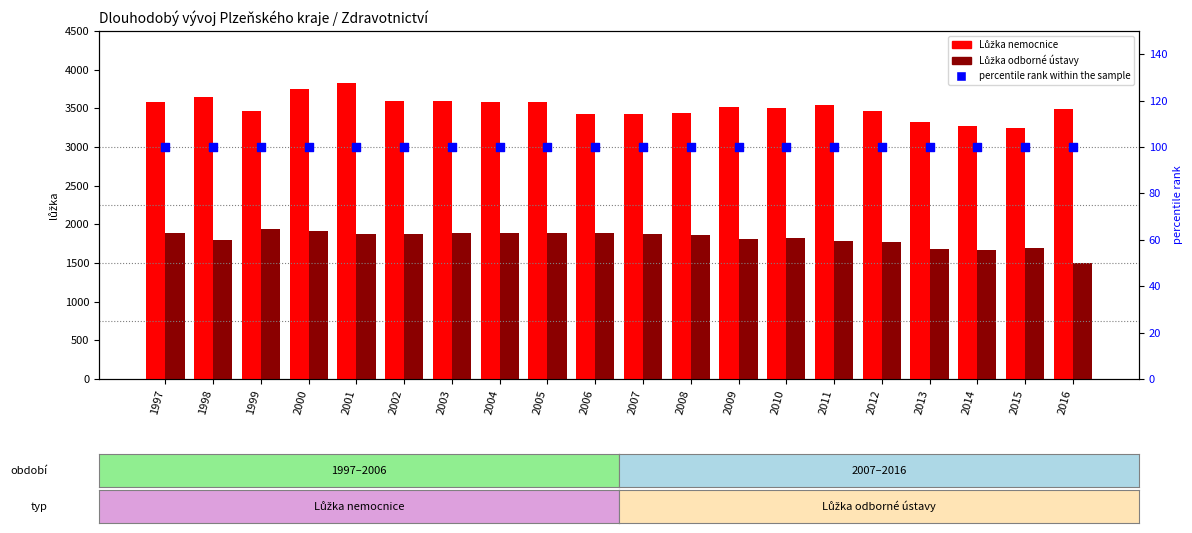

What are all the series names shown in the legend?

Lůžka nemocnice, Lůžka odborné ústavy, percentile rank within the sample